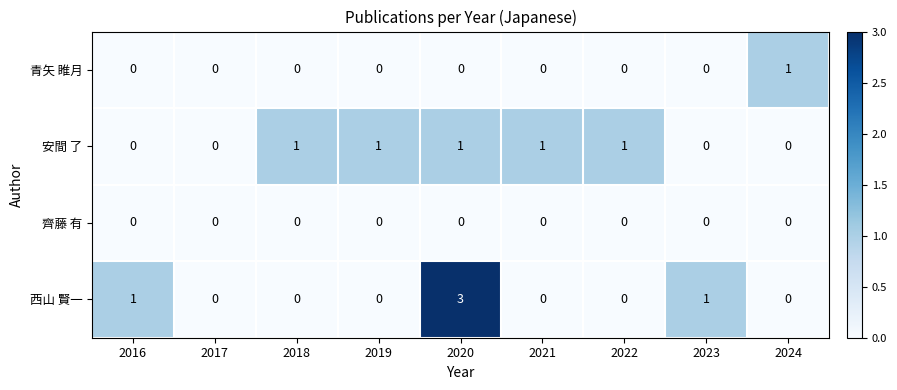

True or false: 齊藤 有 has a value of 0 at 2018.

True